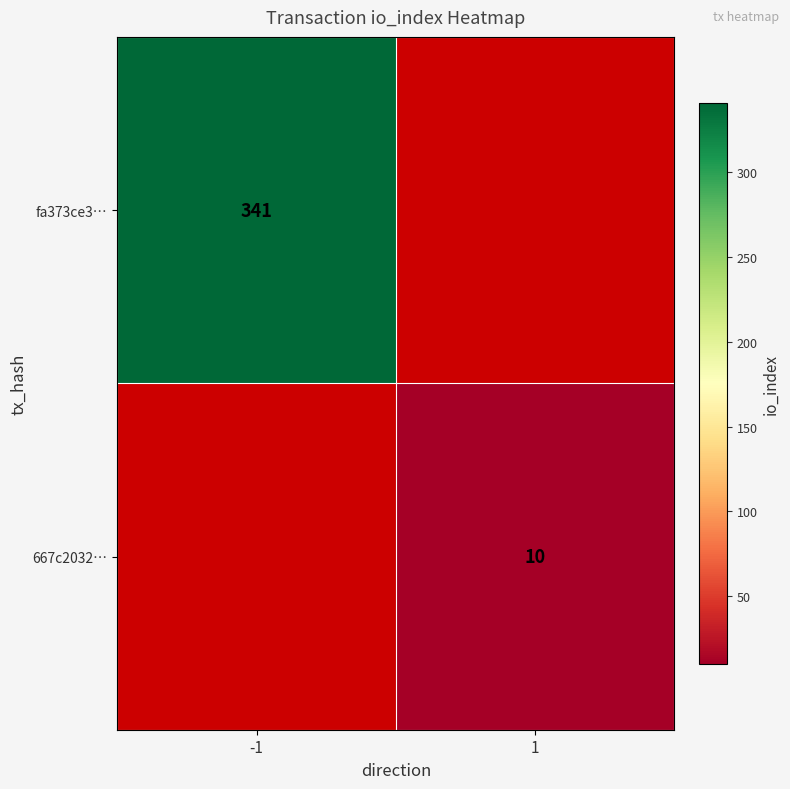

Is it true that fa373ce3… equals 157 at -1?

False